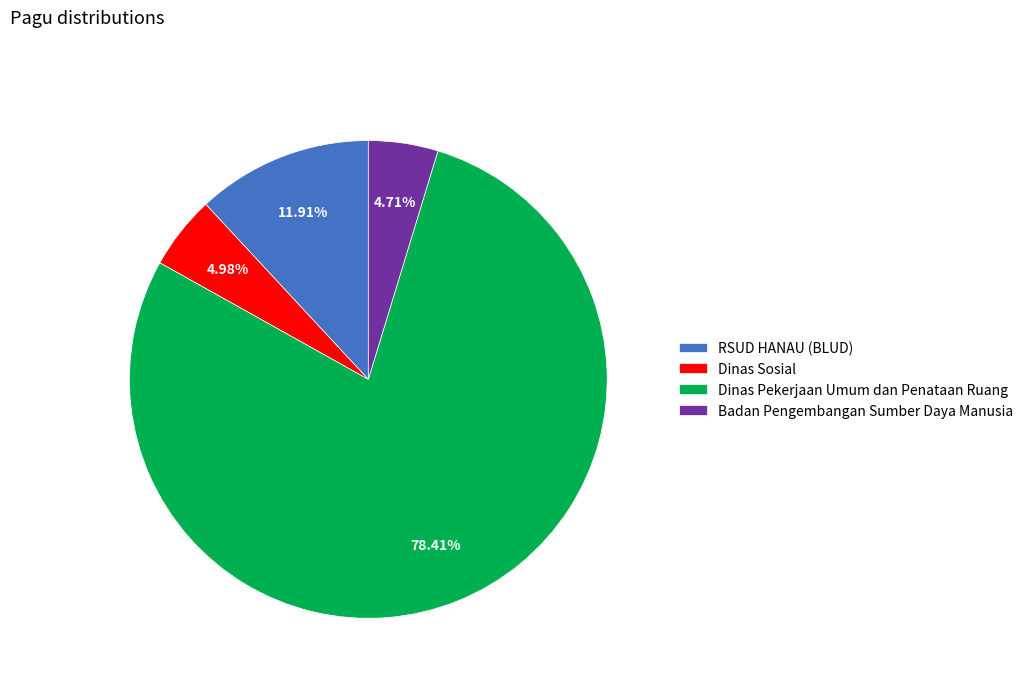

Is there a majority slice in this chart?

Yes